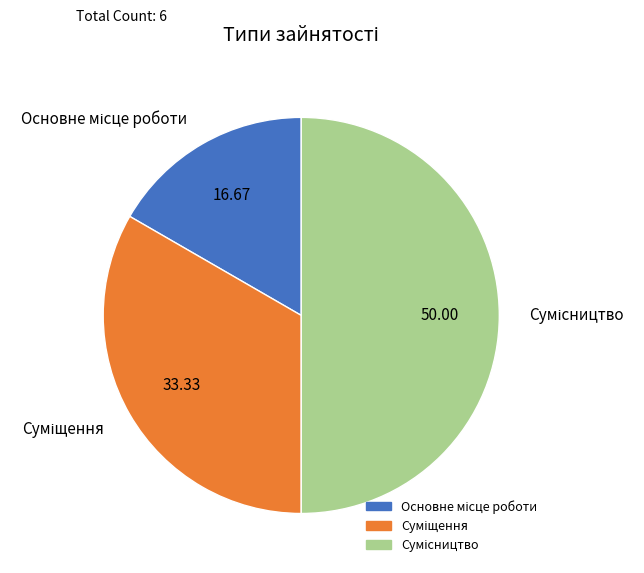

To the nearest percent, what is the difference between the Сумісництво and Суміщення slice percentages?

17%